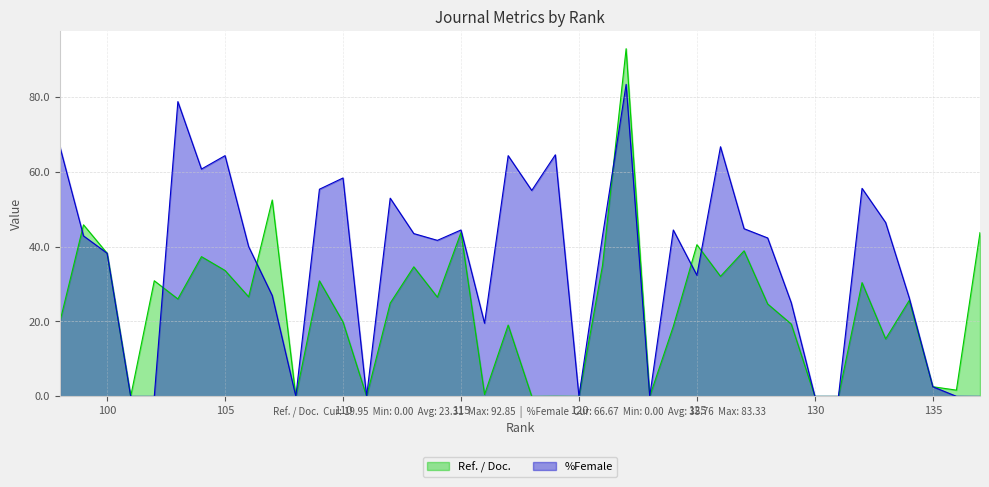

Reading right to left, extract all data points from this chart.

Ref. / Doc.: 98=19.9	99=45.8	100=38.2	101=0.0	102=30.9	103=26.0	104=37.3	105=33.6	106=26.6	107=52.5	108=0.0	109=30.9	110=19.9	111=0.0	112=24.9	113=34.6	114=26.5	115=43.8	116=0.5	117=19.0	118=0.0	119=0.0	120=0.0	121=35.0	122=92.8	123=0.0	124=18.7	125=40.5	126=32.1	127=38.9	128=24.7	129=19.3	130=0.0	131=0.0	132=30.4	133=15.4	134=25.6	135=2.6	136=1.7	137=43.8
%Female: 98=66.7	99=42.9	100=38.2	101=0.0	102=0.0	103=78.7	104=60.7	105=64.3	106=40.0	107=26.9	108=0.0	109=55.3	110=58.3	111=0.0	112=52.9	113=43.5	114=41.7	115=44.4	116=19.5	117=64.3	118=55.0	119=64.5	120=0.0	121=42.9	122=83.3	123=0.0	124=44.4	125=32.4	126=66.7	127=44.8	128=42.3	129=25.0	130=0.0	131=0.0	132=55.6	133=46.4	134=26.3	135=2.6	136=0.0	137=0.0